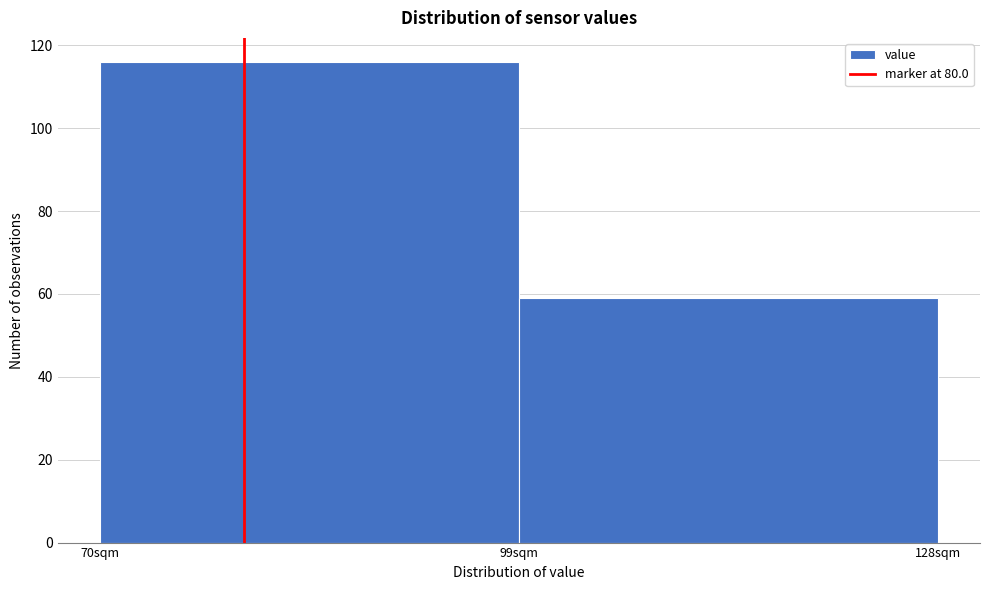

What is the height of the bar covering 99 to 128 on the x-axis? Neither the bar edges nor the heights are printed on the chart, so give them approximately, as read against the axes.

60